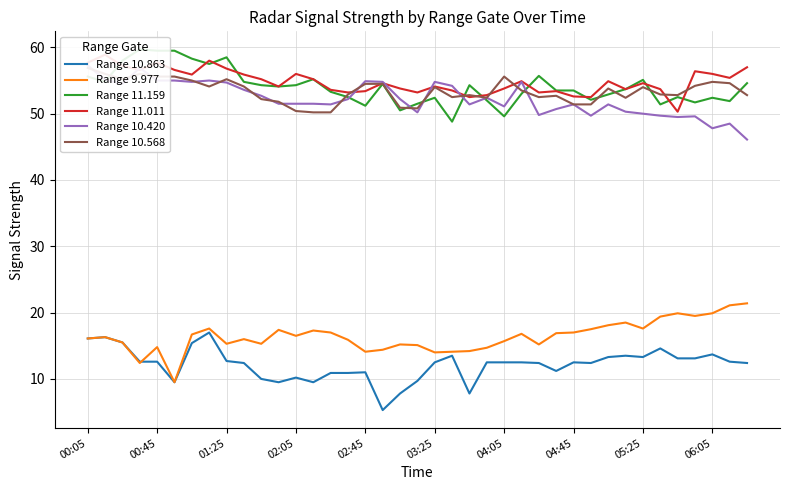

True or false: Range 11.011 and Range 10.863 intersect in this chart.

False